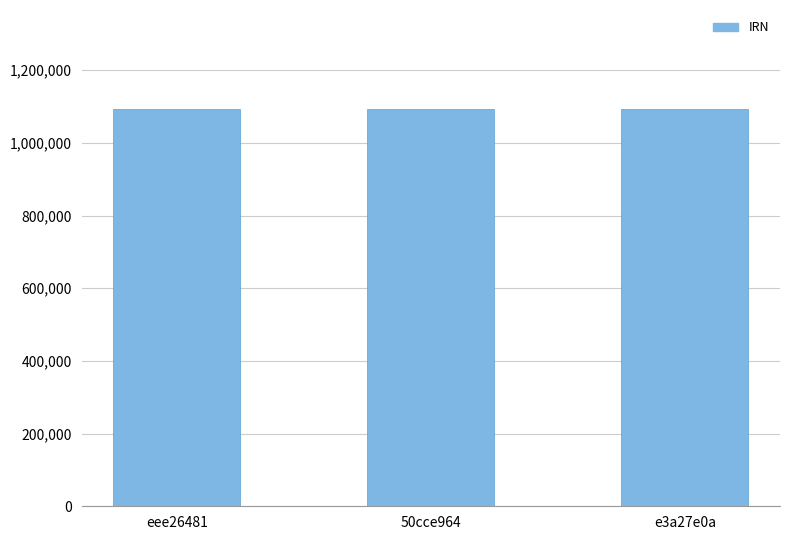

What is the change in value from 50cce964 to e3a27e0a?

+2